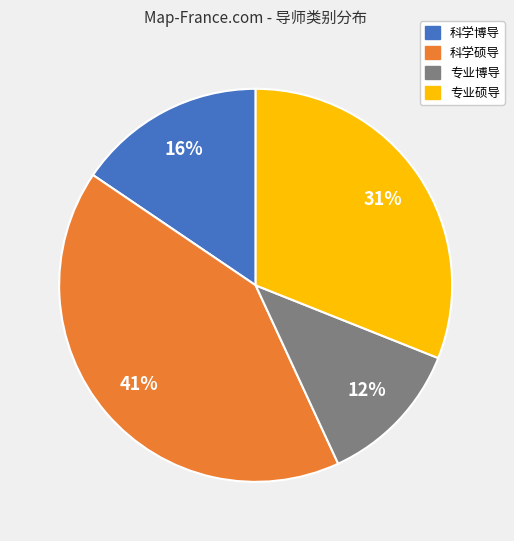

The 专业博导 slice represents 12% of the pie. True or false?

True